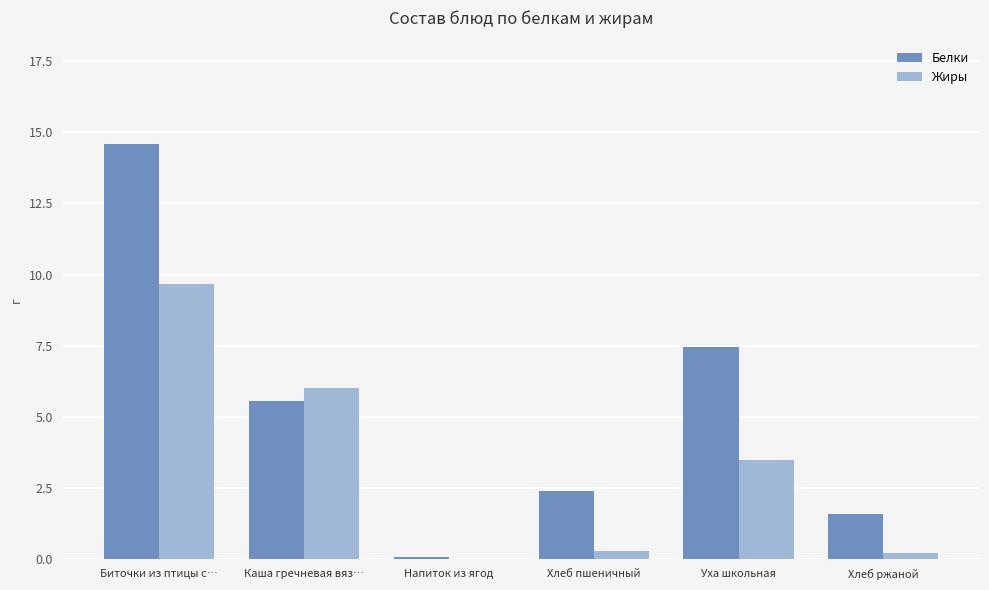

What is the total value across all series at Уха школьная?

11.0